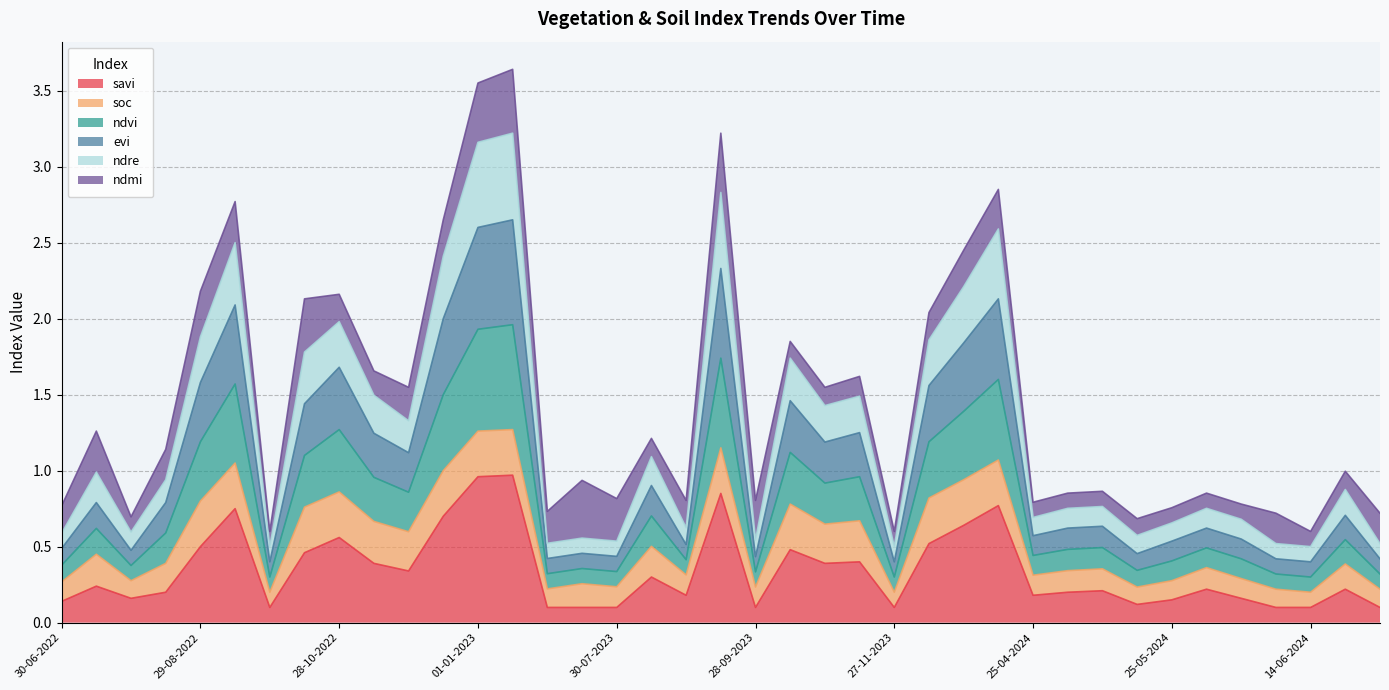

True or false: ndvi has a value of 0.4 at 14-08-2022.

False